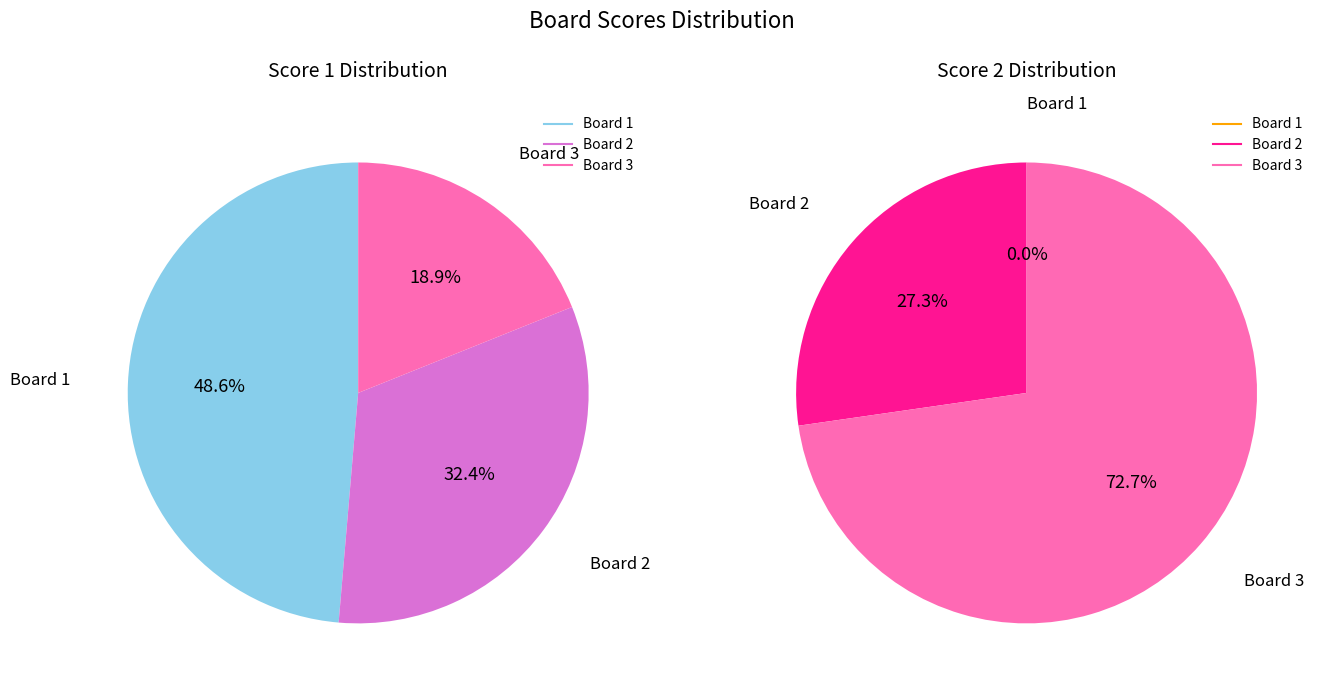

Rank the series at Board 1 from lowest to highest value.

Score 2, Score 1